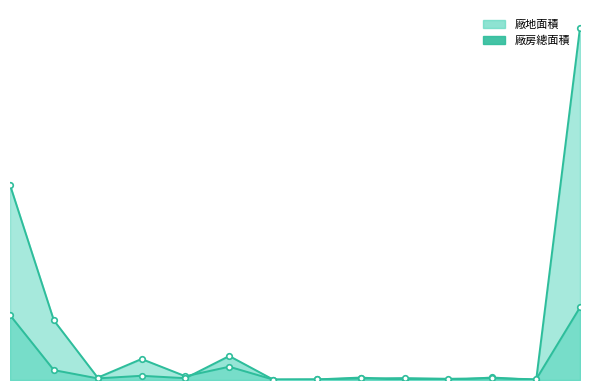

Count the number of data series in this chart.

2